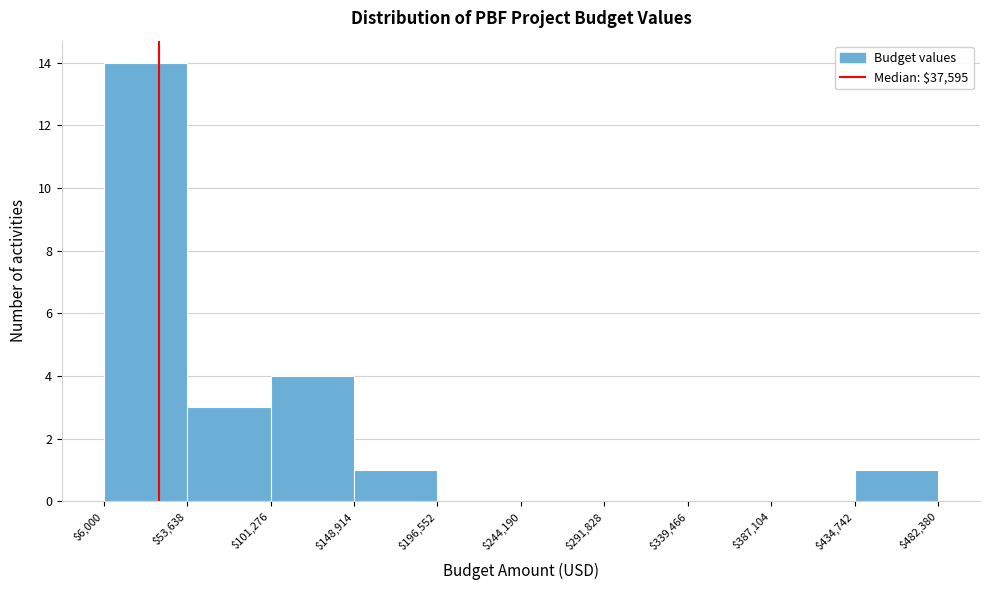

Reading left to right, list every bar in this chart as the range it spans on the x-axis followed by its height. The values are not printed on the chart, so give them approximately, as read against the axis.

$6,000 to $53,638: 14
$53,638 to $101,276: 3
$101,276 to $148,914: 4
$148,914 to $196,552: 1
$196,552 to $244,190: 0
$244,190 to $291,828: 0
$291,828 to $339,466: 0
$339,466 to $387,104: 0
$387,104 to $434,742: 0
$434,742 to $482,380: 1